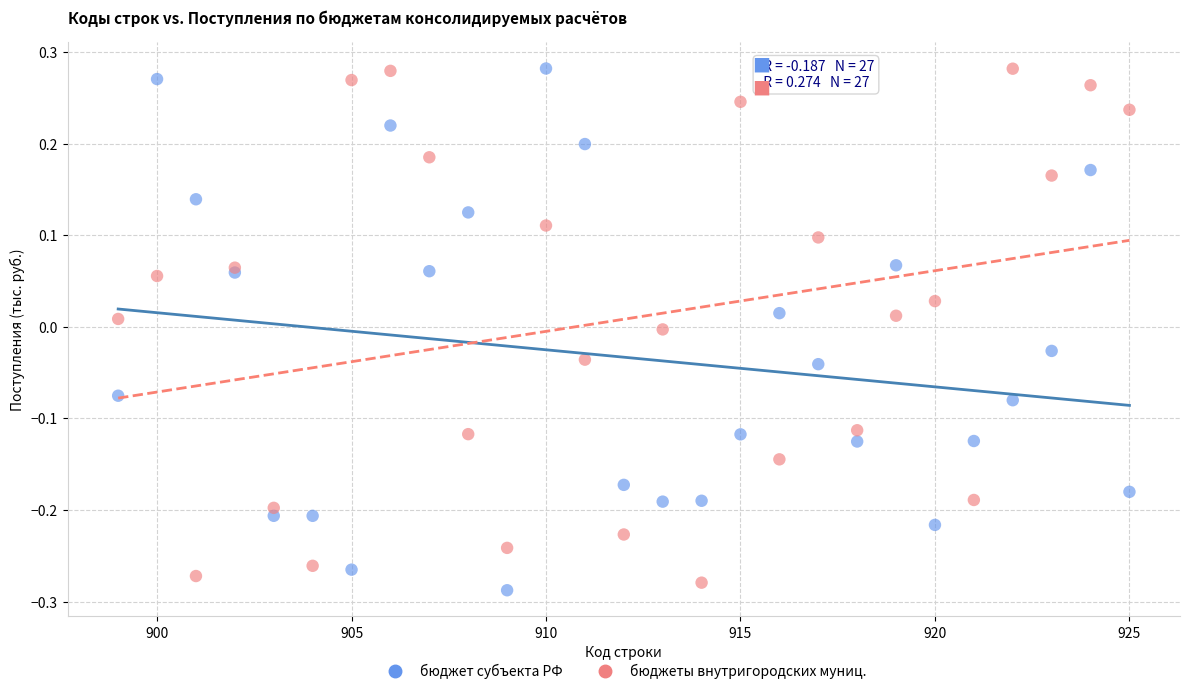

What are all the series names shown in the legend?

бюджет субъекта РФ, бюджеты внутригородских муниц.